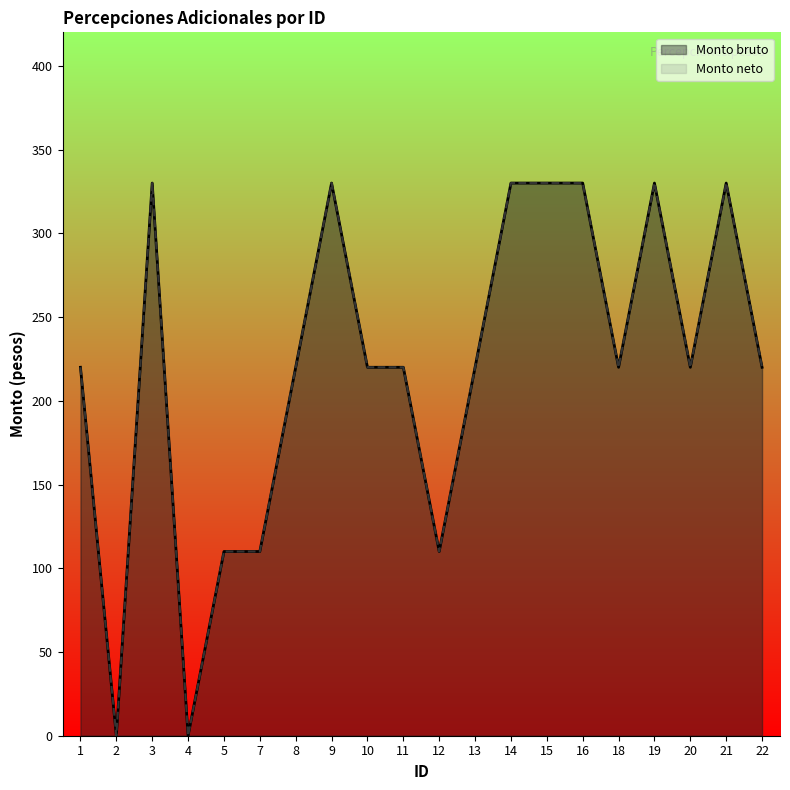

What is the sum of the Monto neto values at 1 and 21?

550